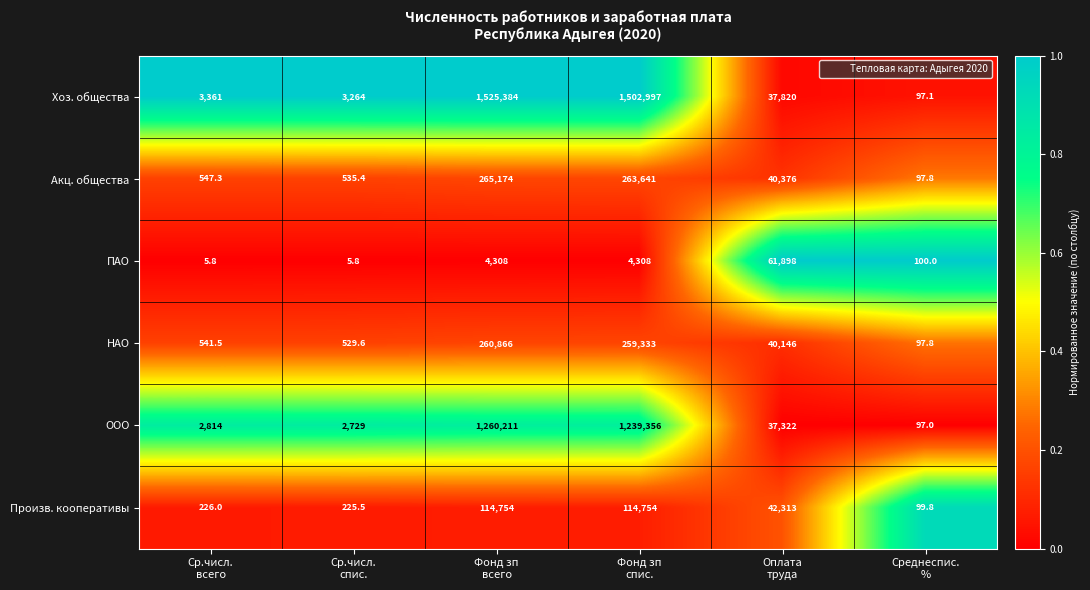

Which series has the largest total across all categories?

Хоз. общества